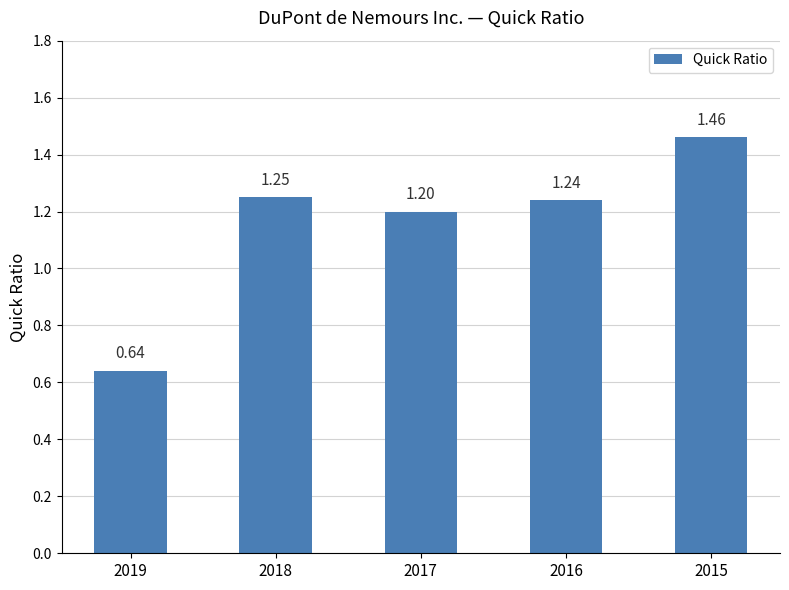

What is the average value?

1.2